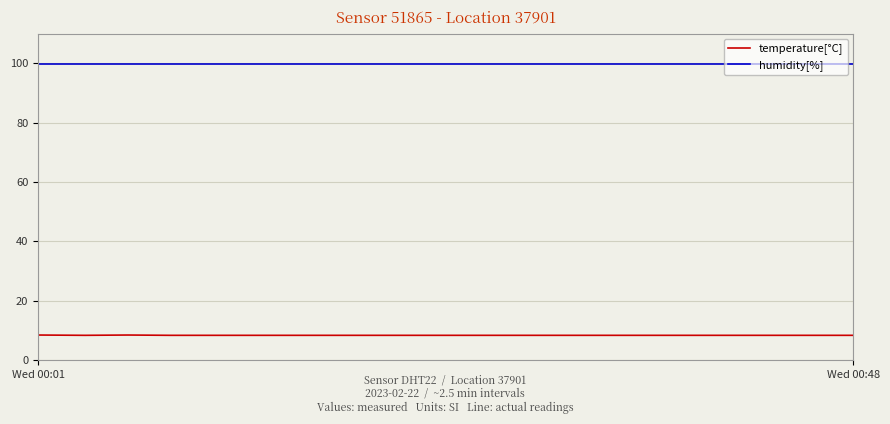

What is the greatest value displayed?

99.9